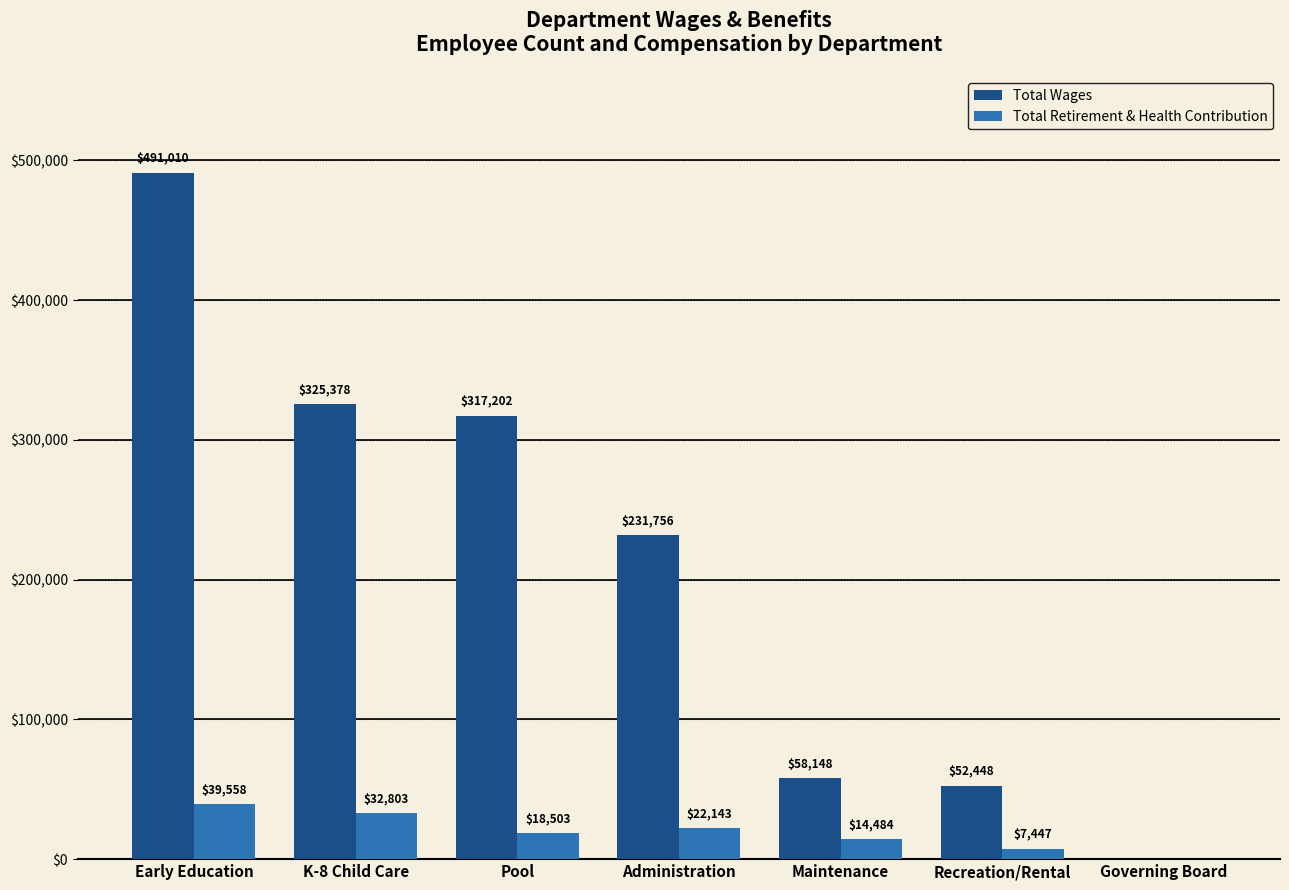

Reading left to right, what are all the values shown in this chart?

Total Wages: 491010	325378	317202	231756	58148	52448	0
Total Retirement & Health Contribution: 39558	32803	18503	22143	14484	7447	0